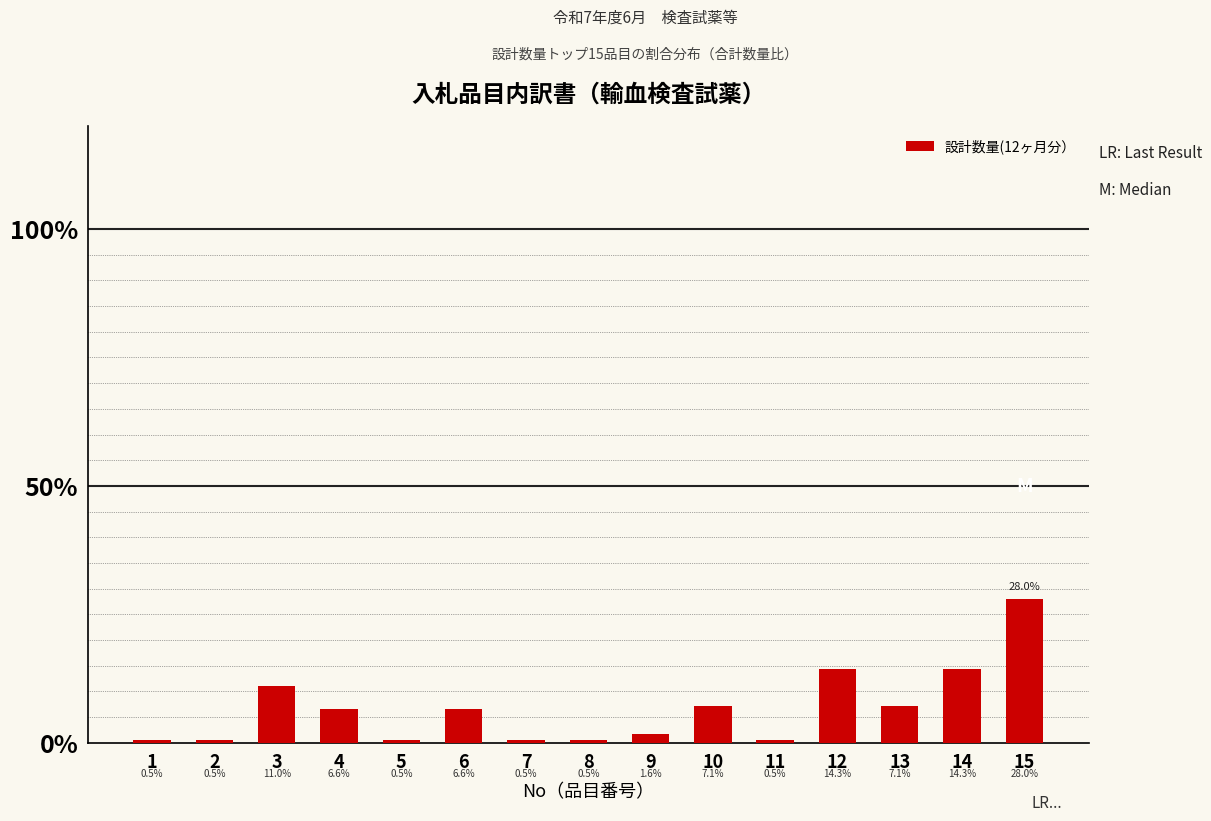

What is the smallest value displayed?

0.5